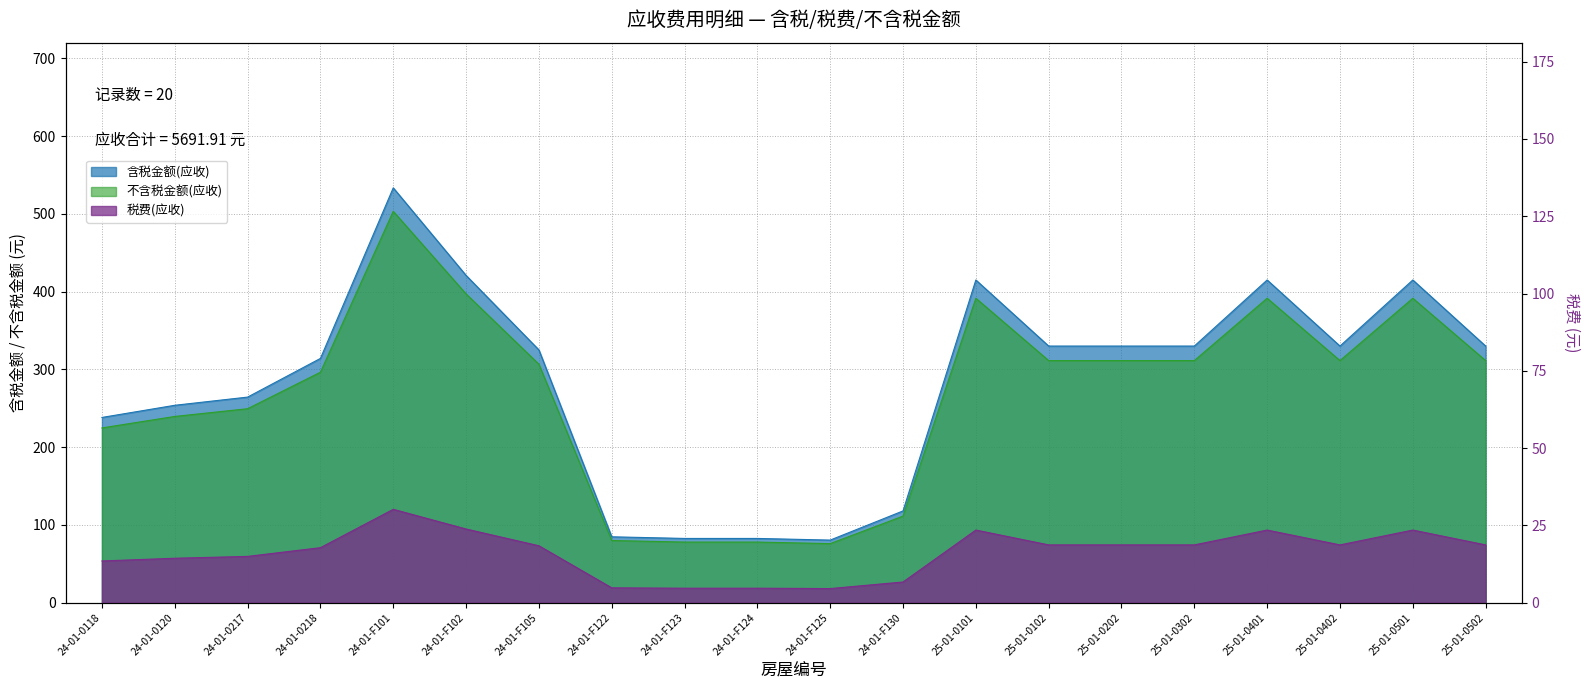

Between 24-01-F130 and 25-01-0302, which is larger?

25-01-0302